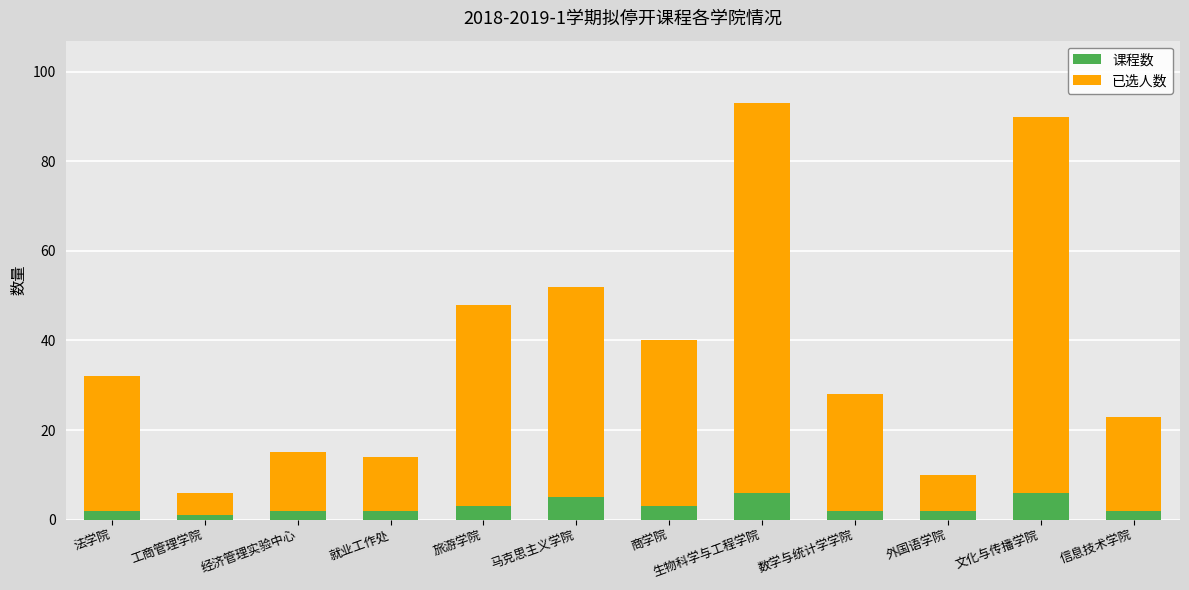

The value of 课程数 at 旅游学院 is 3. True or false?

True